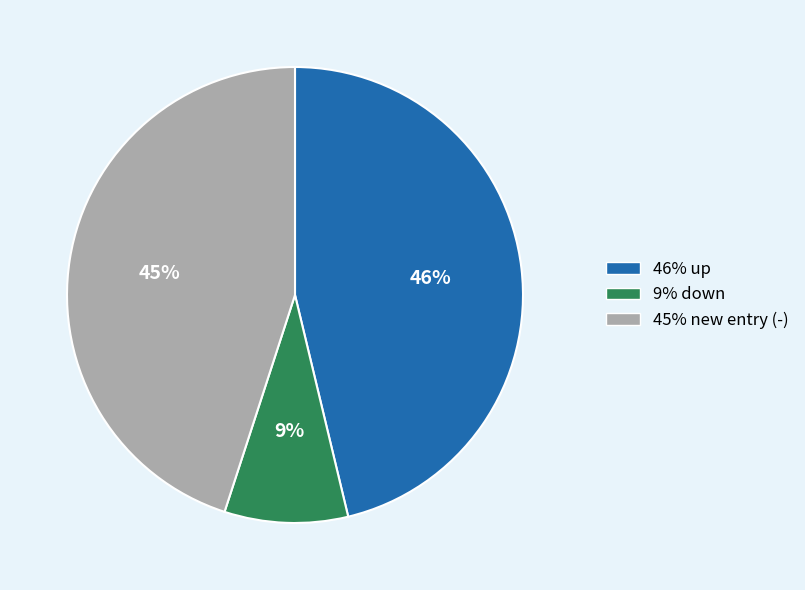

Does any single category account for the majority?

No